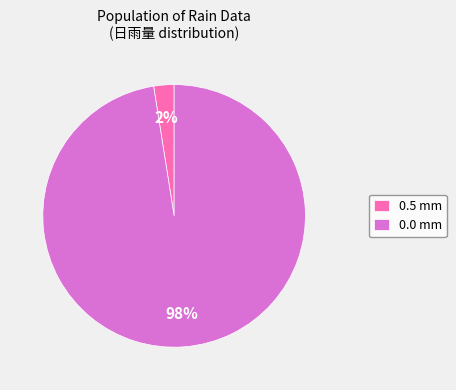

Count the number of slices in the pie.

2